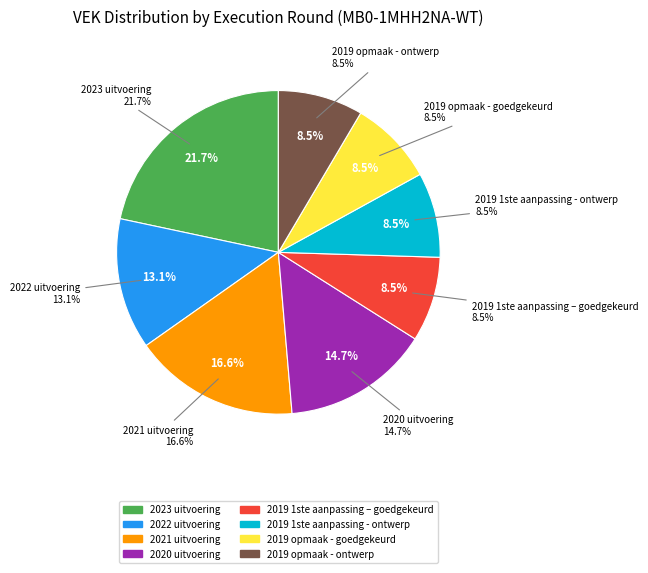

How many slices are in this pie chart?

8